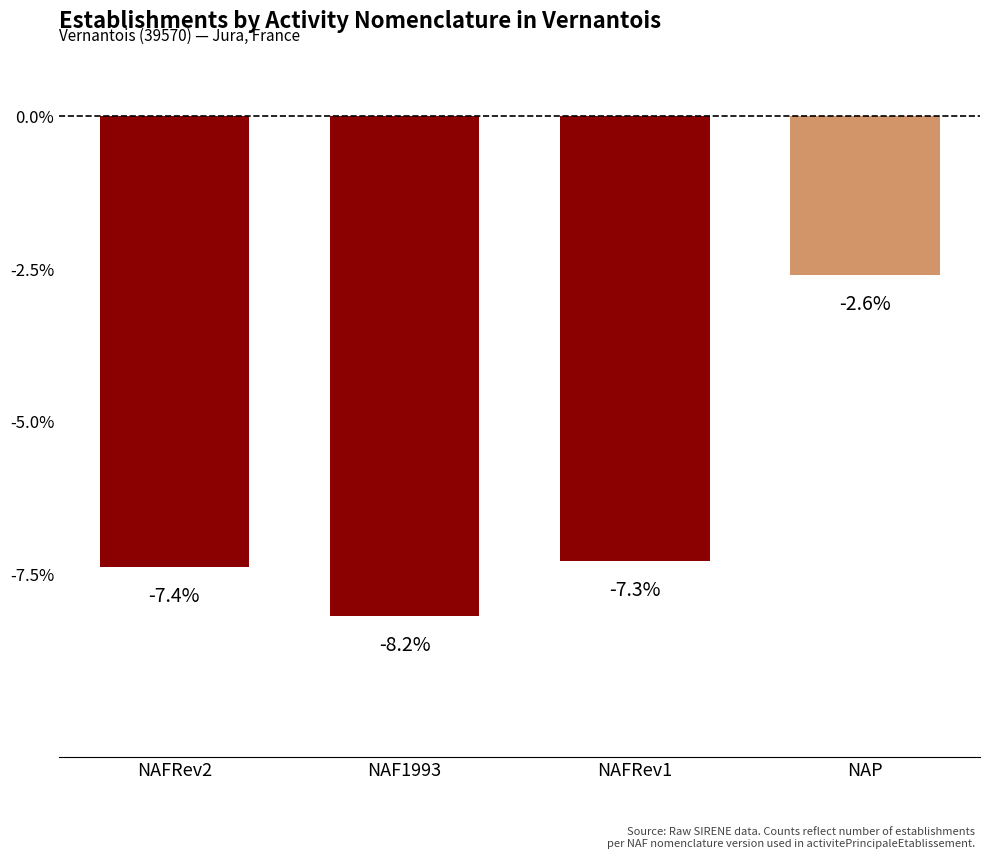

What is the greatest value displayed?

-2.6